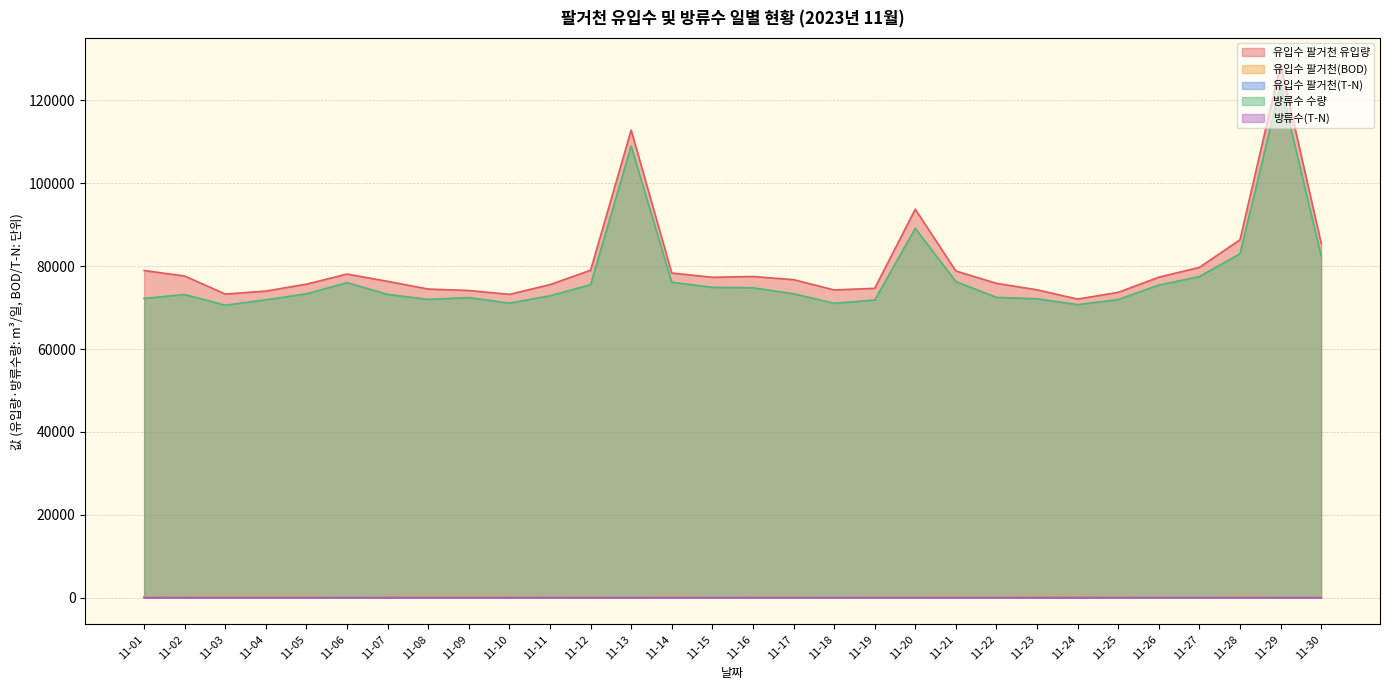

How many lines are shown in the chart?

5